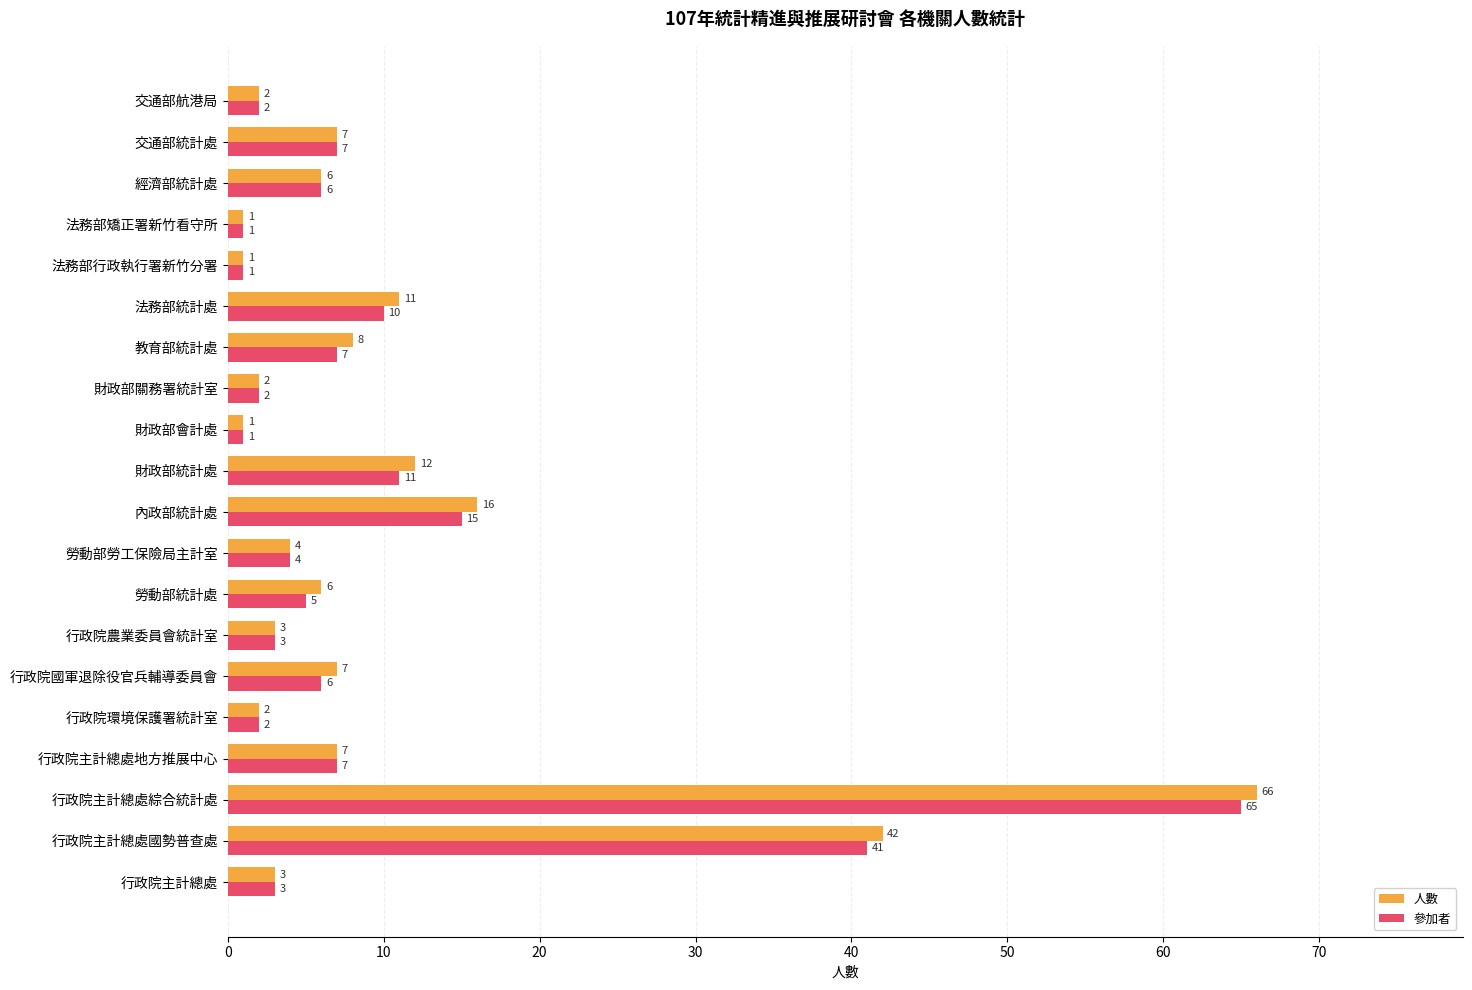

At which category is the sum across all series the highest?

行政院主計總處綜合統計處